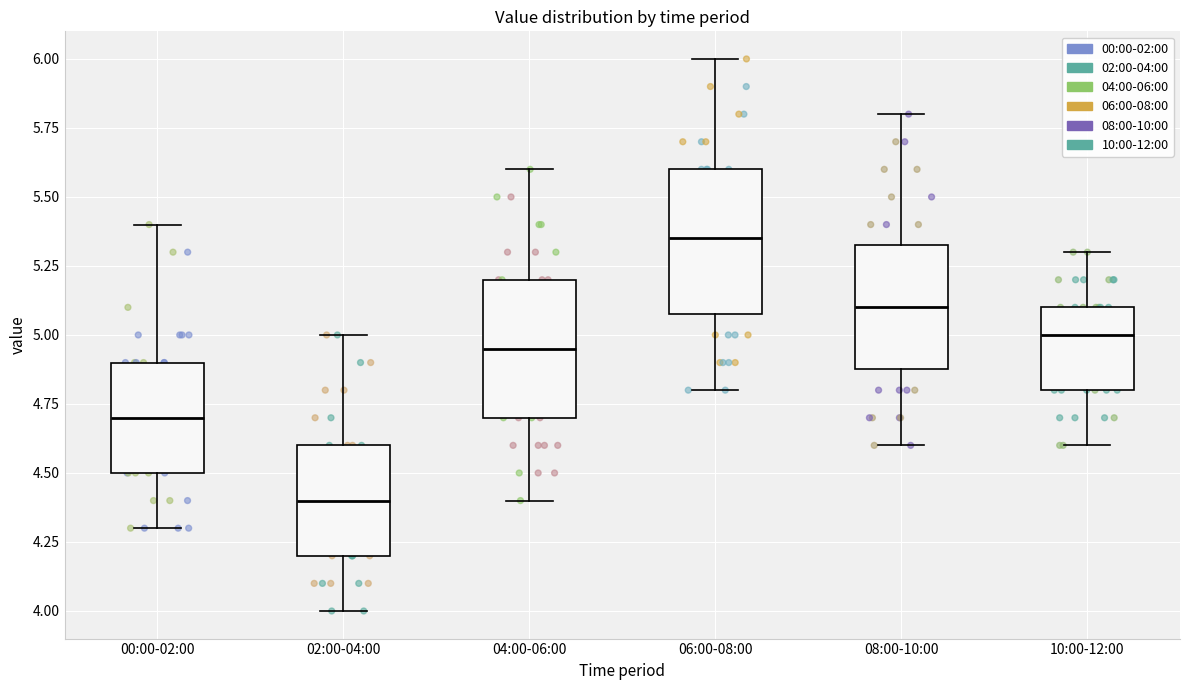

Reading left to right, read every box against the y-axis: the position of its median line, the range the box covers, and the ends of its whiskers. The values are not printed on the chart, so give them approximately, as read against the axis.

00:00-02:00: median 4.70, box 4.50 to 4.90, whiskers 4.30 to 5.40
02:00-04:00: median 4.40, box 4.20 to 4.60, whiskers 4.00 to 5.00
04:00-06:00: median 4.95, box 4.70 to 5.20, whiskers 4.40 to 5.60
06:00-08:00: median 5.35, box 5.10 to 5.60, whiskers 4.80 to 6.00
08:00-10:00: median 5.10, box 4.90 to 5.35, whiskers 4.60 to 5.80
10:00-12:00: median 5.00, box 4.80 to 5.10, whiskers 4.60 to 5.30